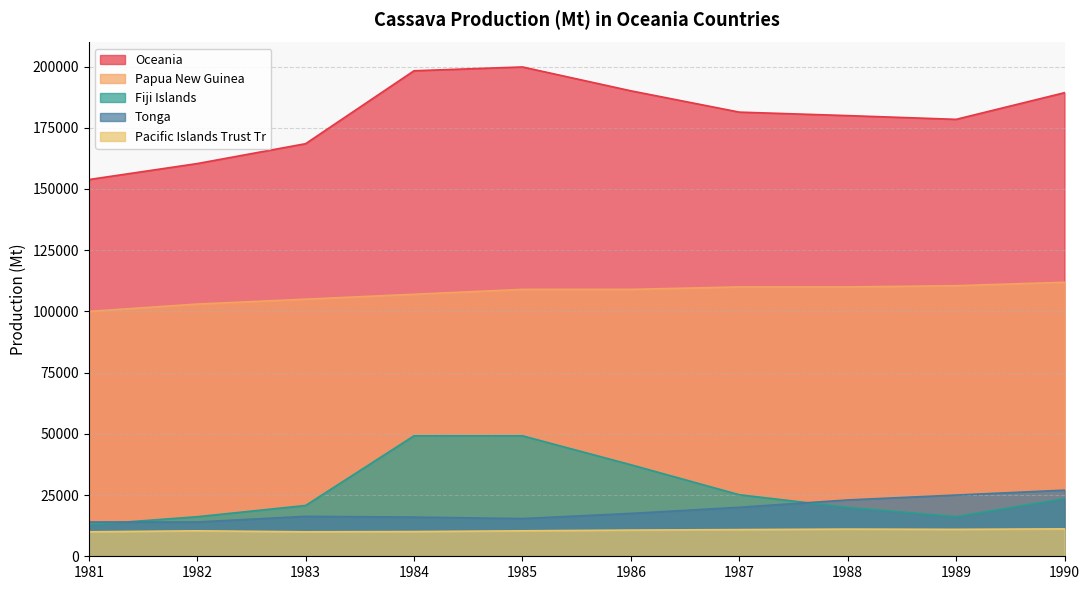

Between 1982 and 1989, which series saw the biggest shift?

Oceania